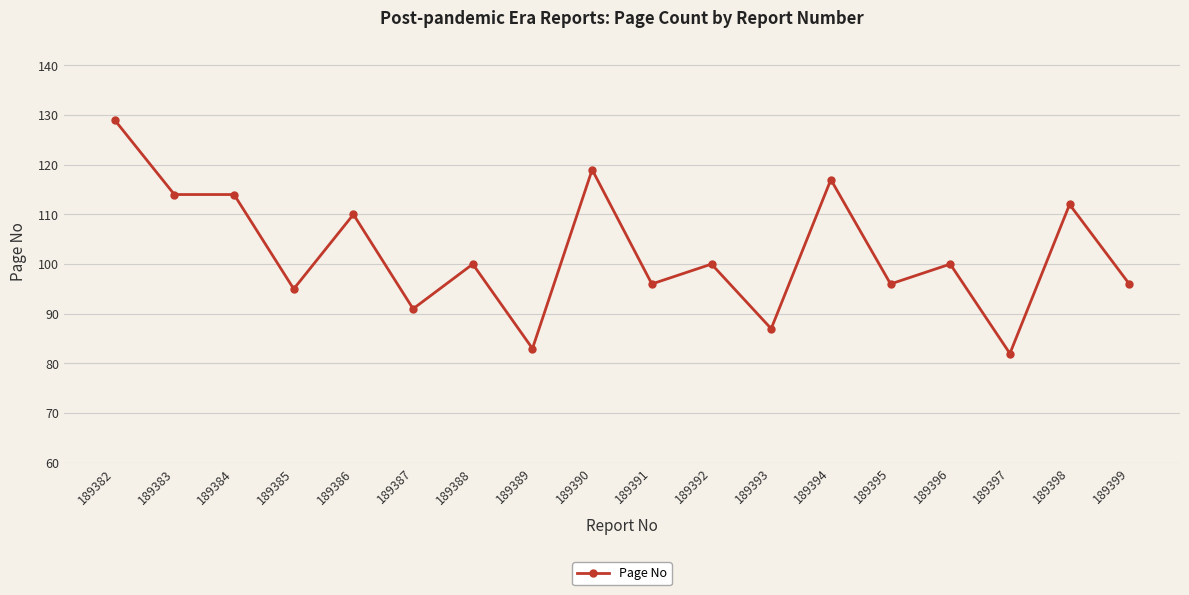

Is it true that the value at 189384 is 114?

True